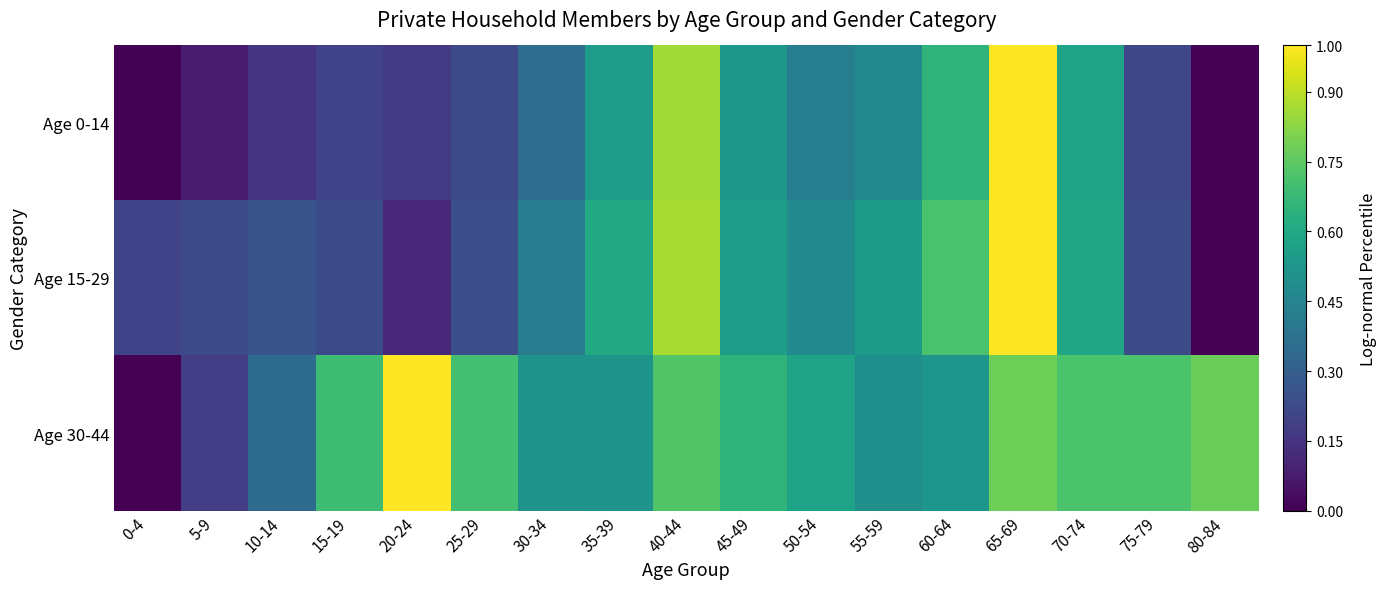

At which category is the sum across all series the highest?

65-69